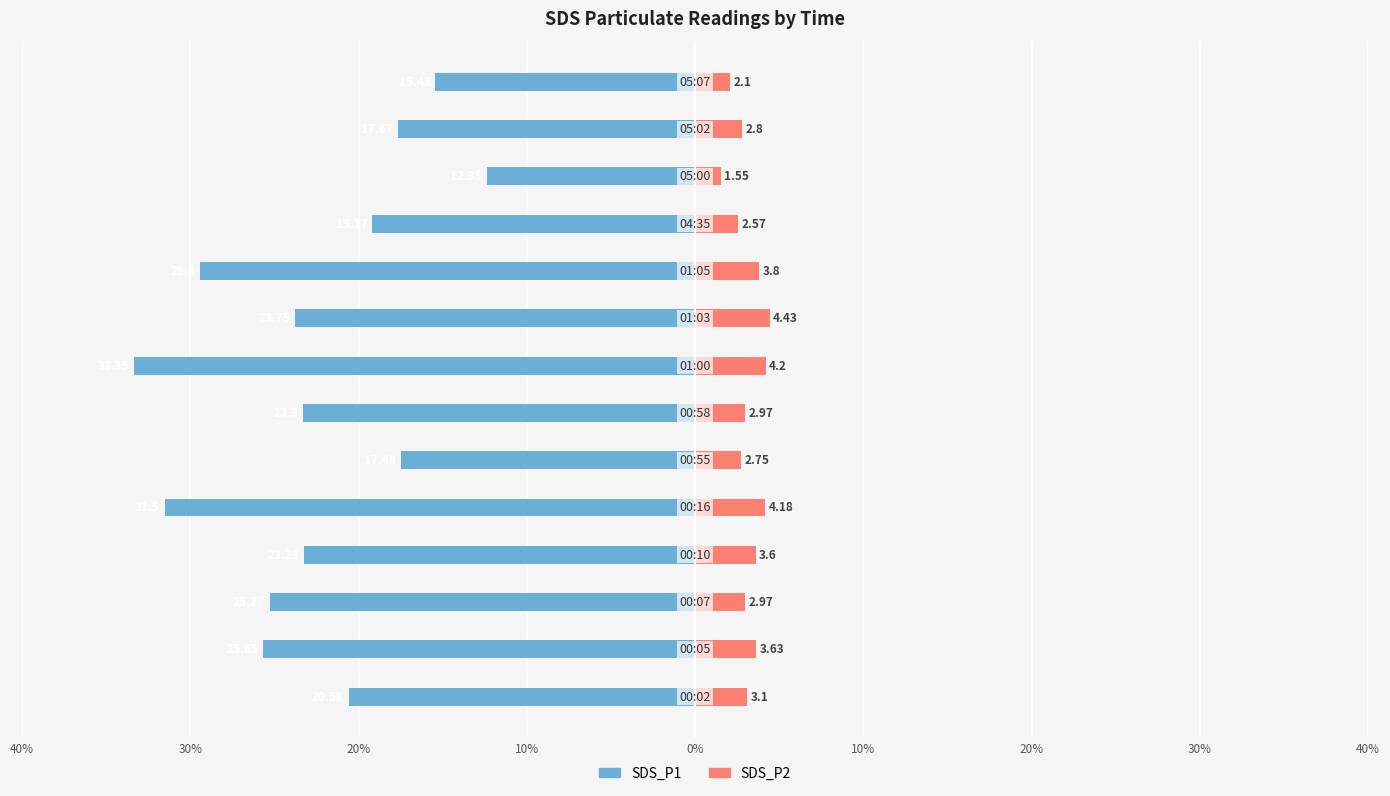

How many values in the SDS_P2 series are below 3?

7